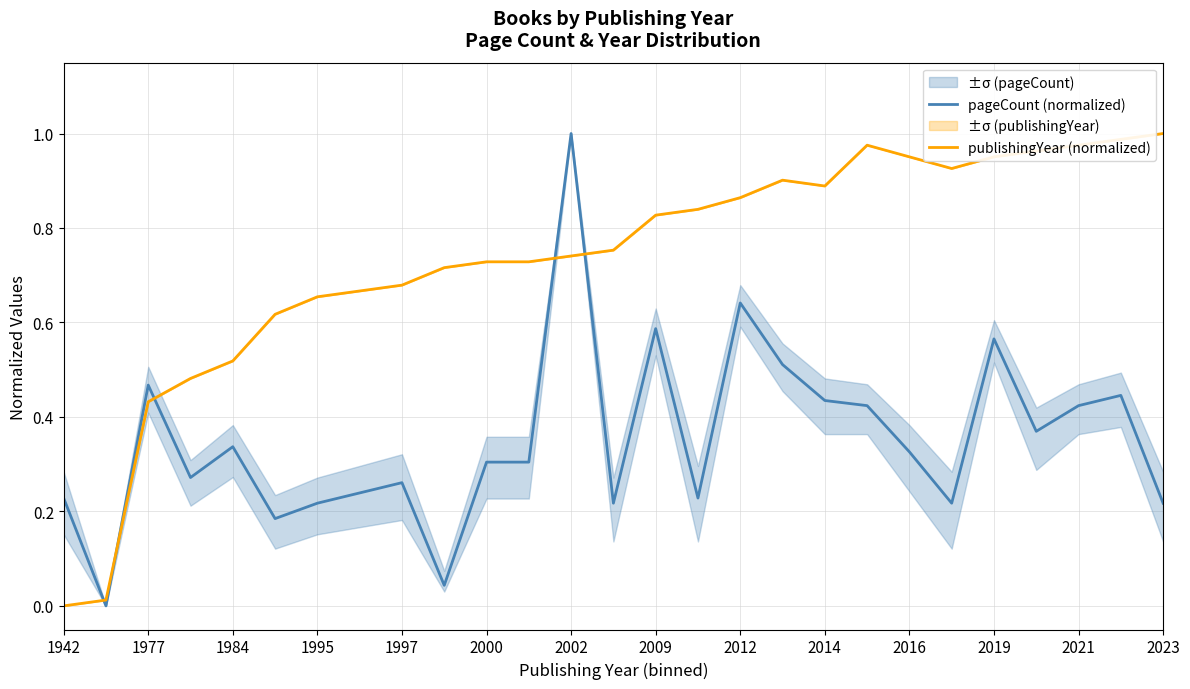

At which label does pageCount (normalized) reach its peak?

2002